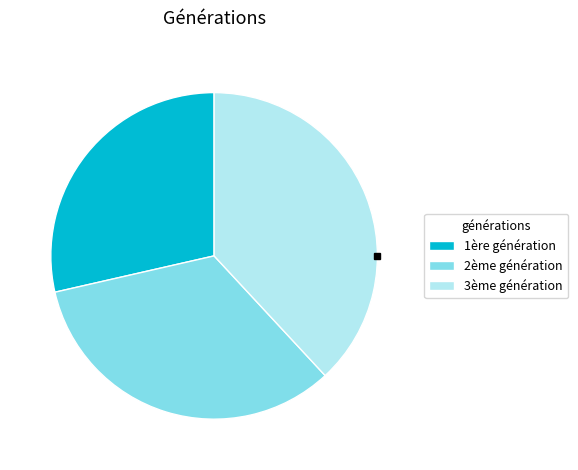

The 3ème génération slice represents 32% of the pie. True or false?

False